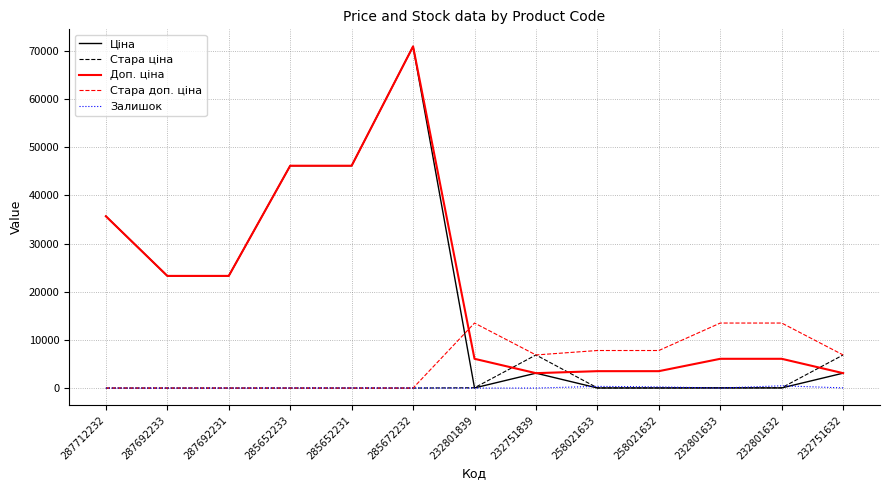

True or false: Доп. ціна and Стара ціна intersect in this chart.

True